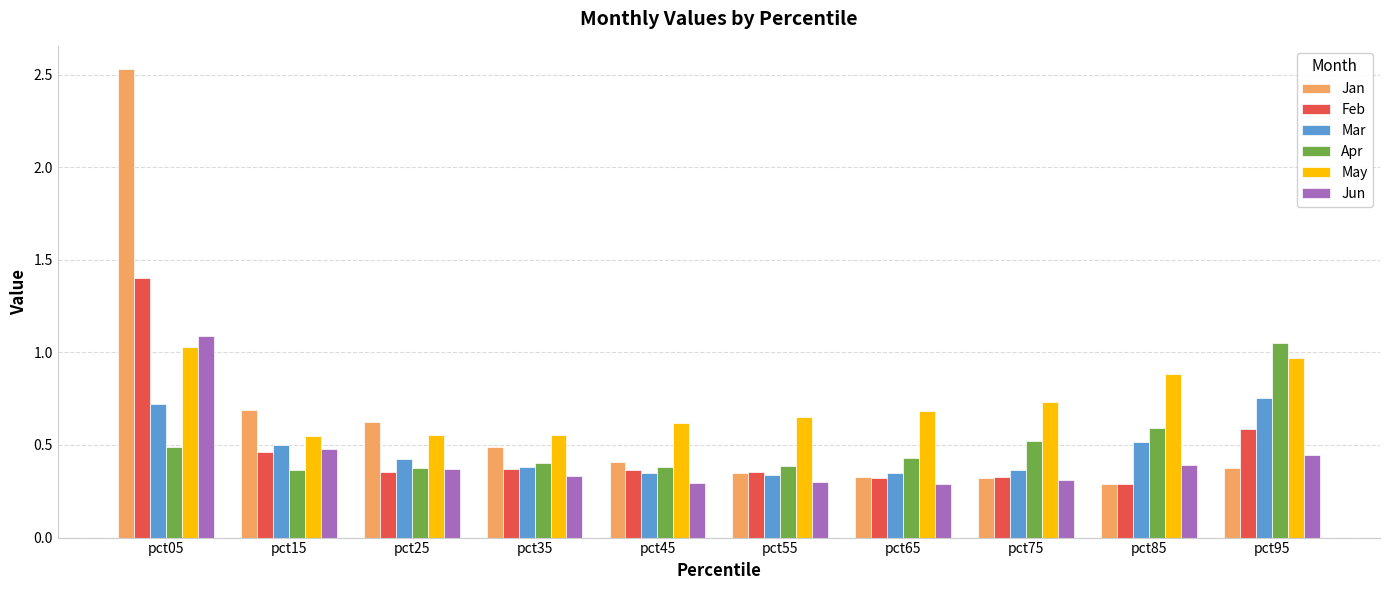

What is the sum of the May values at pct45 and pct05?

1.7